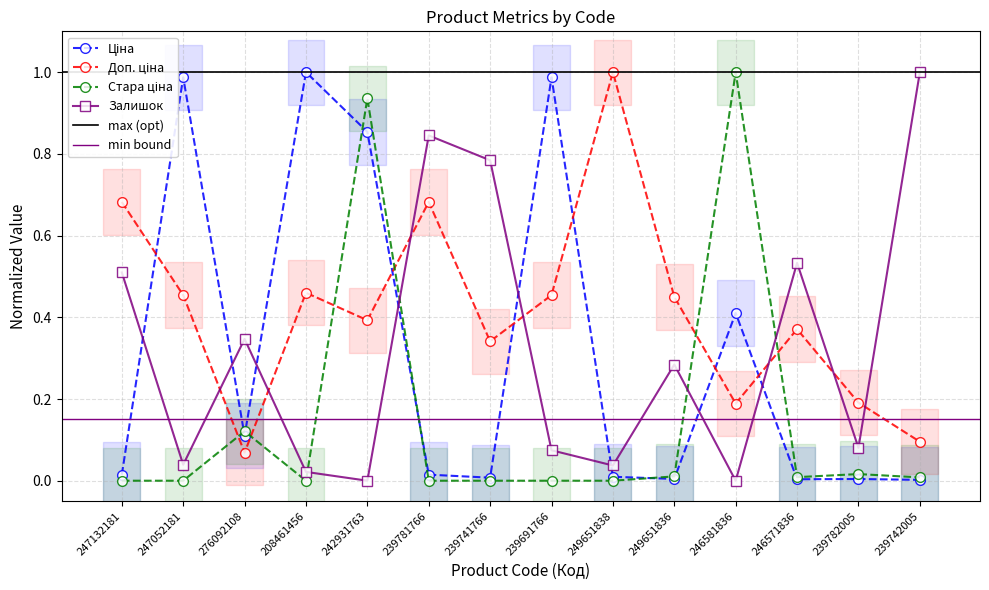

After their last crossing, which series has the higher values: Стара ціна or Ціна?

Стара ціна